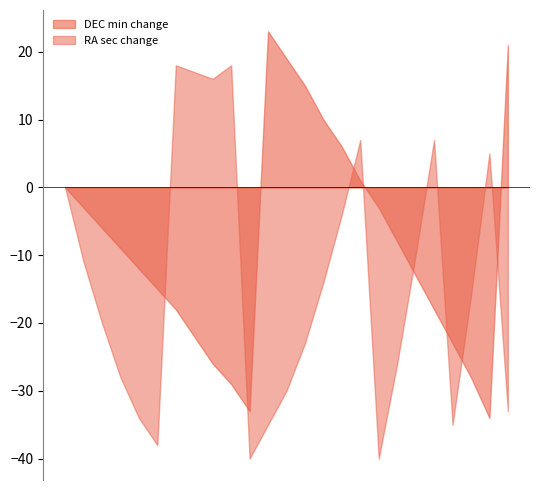

What are all the series names shown in the legend?

DEC min change, RA sec change